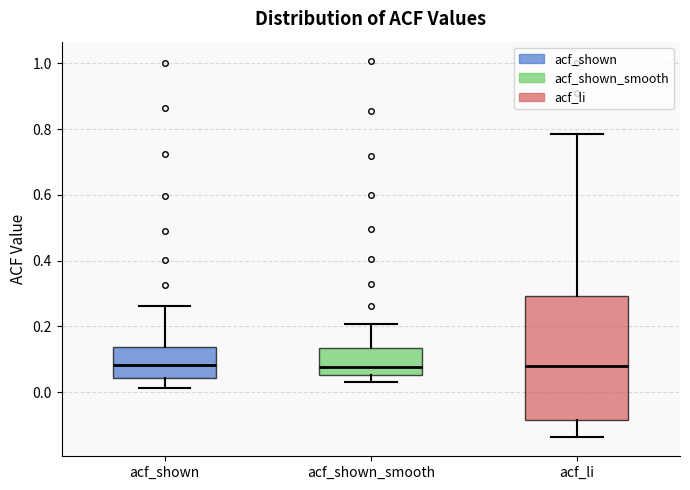

Where does the median line of the box for acf_shown sit on the y-axis? The values are not printed on the chart, so give them approximately, as read against the axis.

0.08